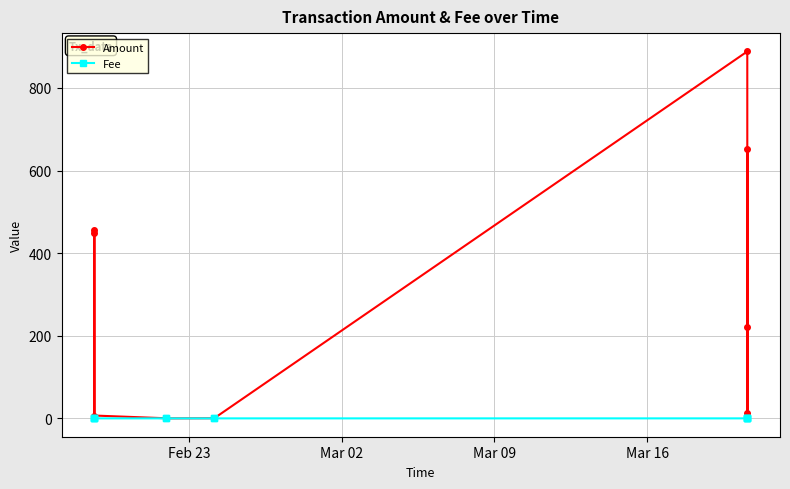

How many categories are shown in the chart?

13